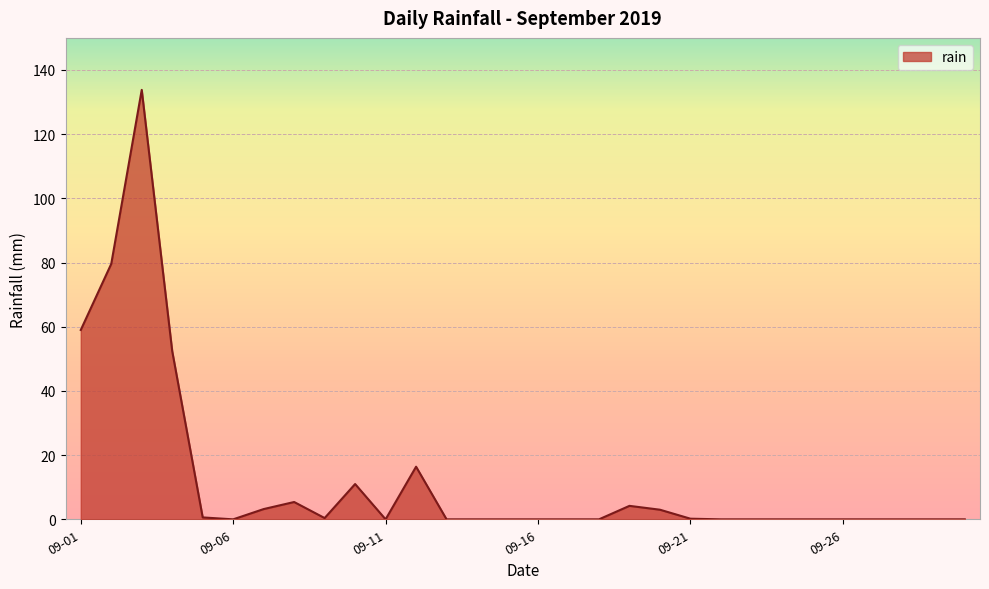

What is the maximum value shown in the chart?

133.8